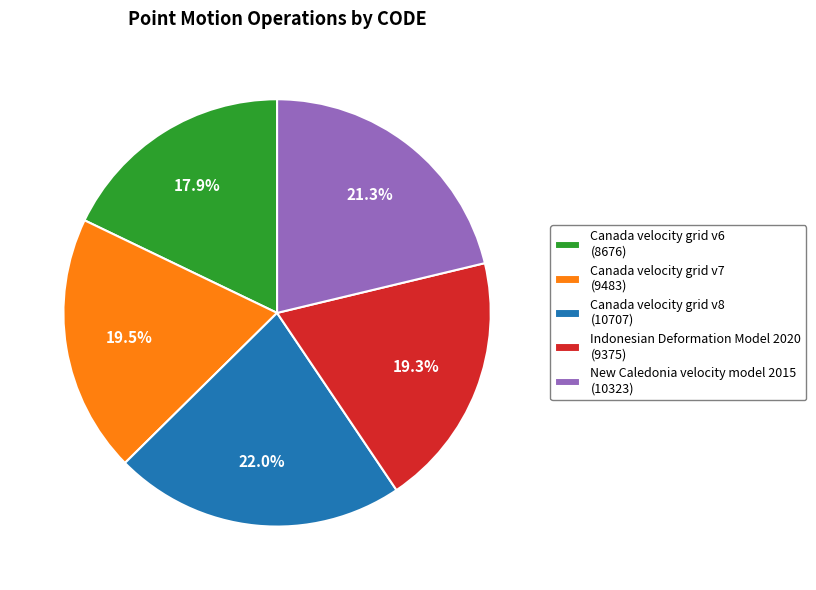

What portion of the pie excludes Indonesian Deformation Model 2020?

80.7%